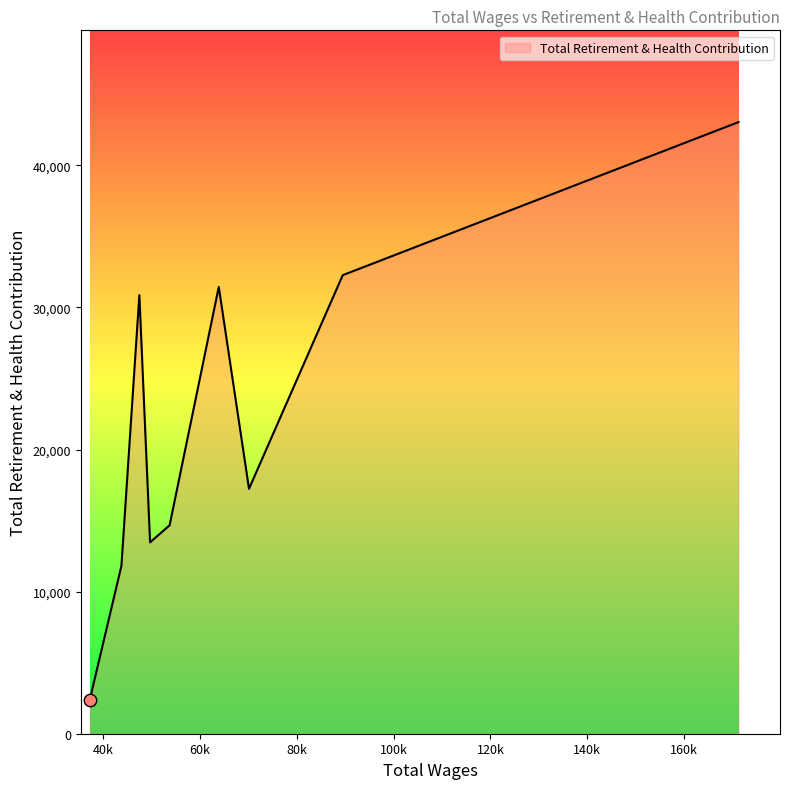

What is the difference between the maximum and minimum values?

40657